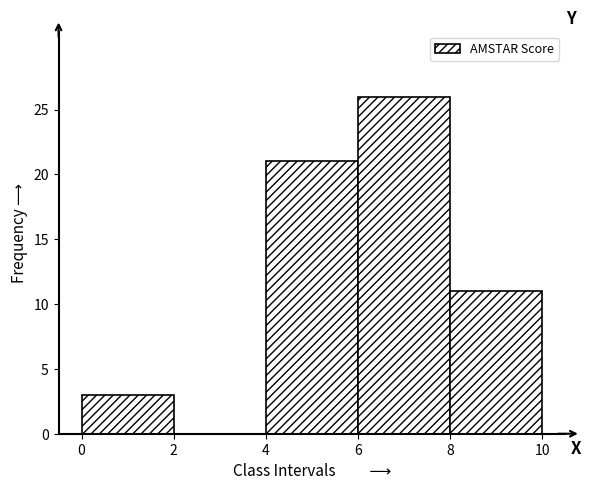

Which range on the x-axis has the tallest bar?

6 to 8